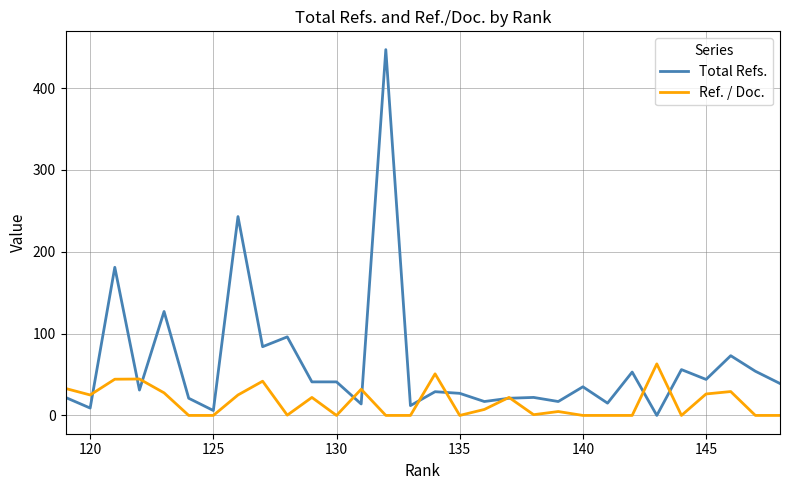

How many interior local valleys does the Total Refs. series have?

11